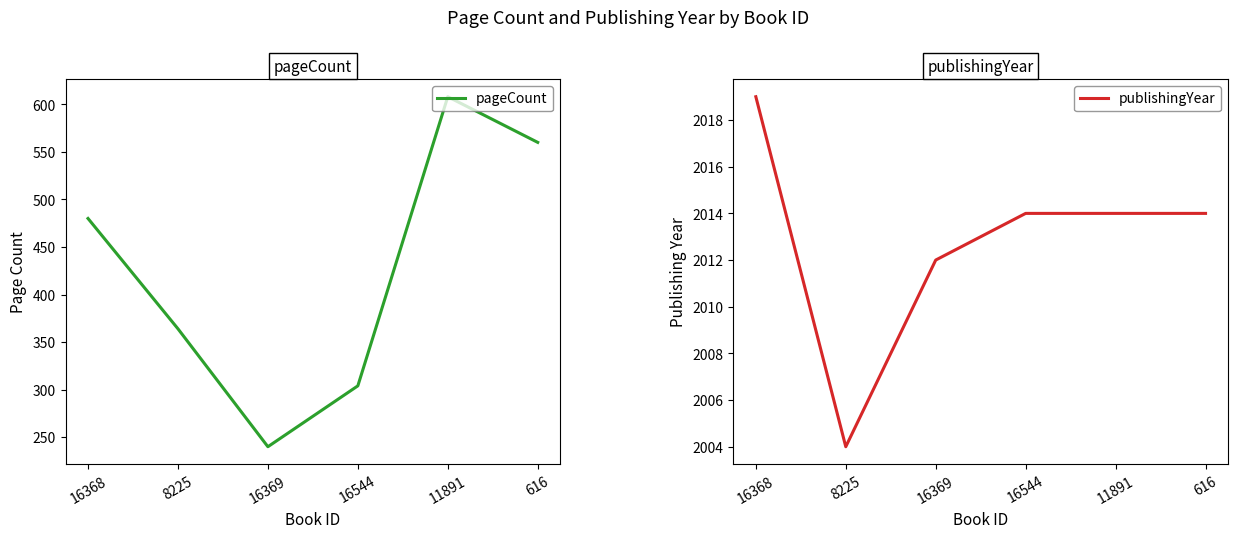

Reading left to right, what are all the values shown in this chart?

pageCount: 16368=480	8225=364	16369=240	16544=304	11891=608	616=560
publishingYear: 16368=2019	8225=2004	16369=2012	16544=2014	11891=2014	616=2014